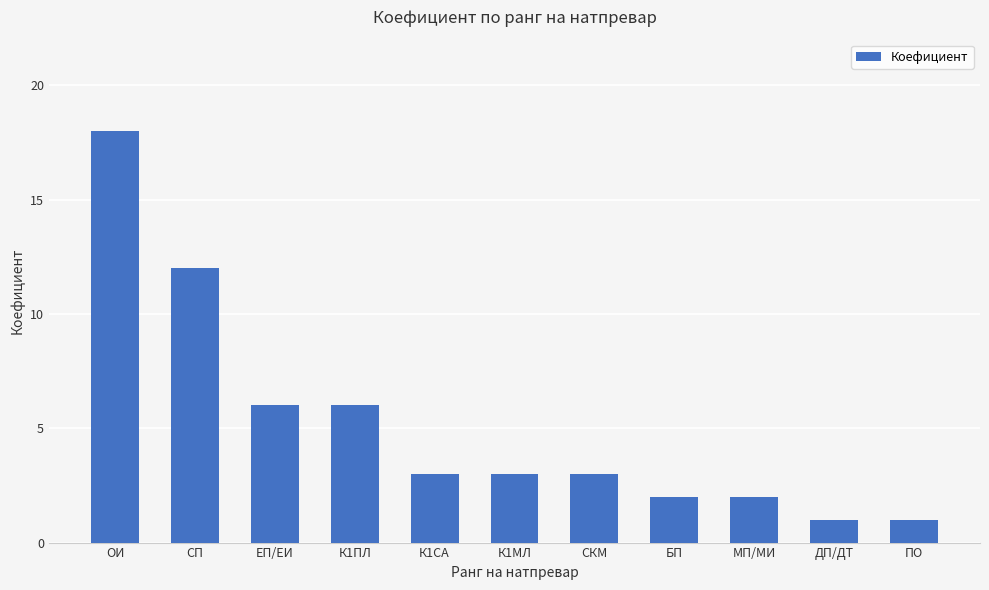

What is the difference between the values at БП and ДП/ДТ?

1